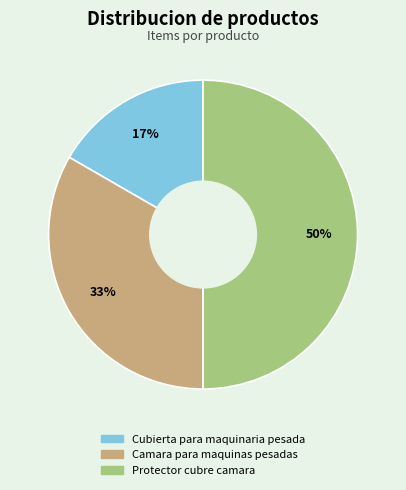

How many slices are in this pie chart?

3